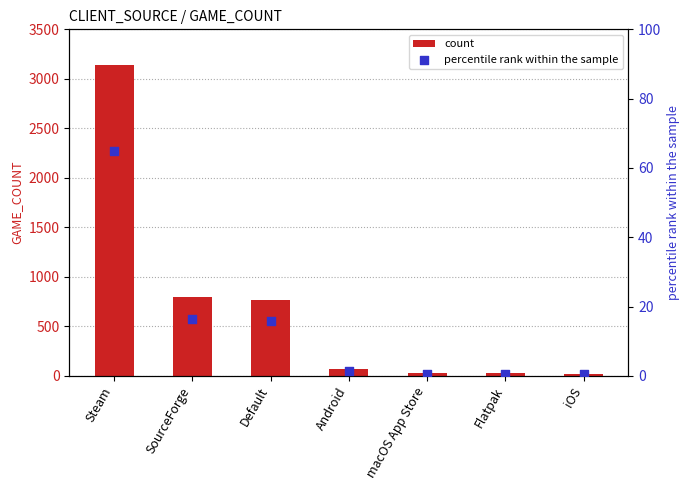

Which series contains the highest Y value?

count